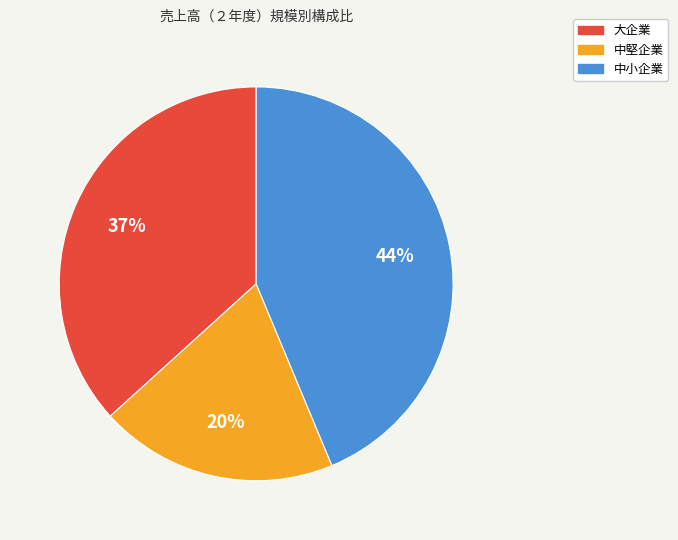

Do 大企業 and 中小企業 together represent more than half of the pie?

Yes